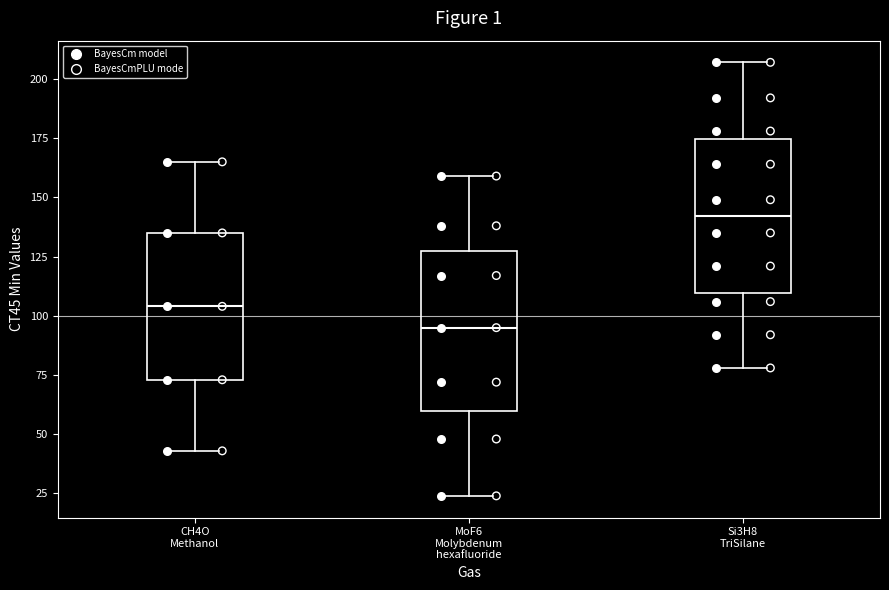

Which box's median line is the highest?

Si3H8 TriSilane